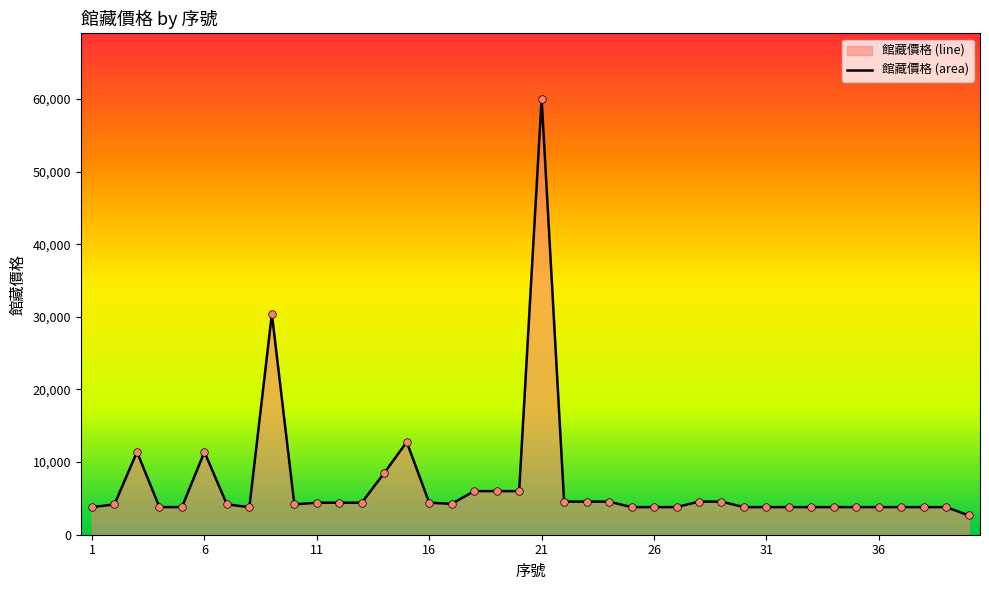

What is the difference between the maximum and minimum values?

57380